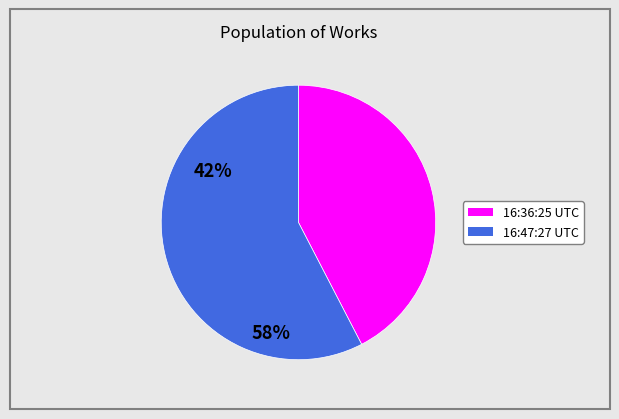

Does any single category account for the majority?

Yes